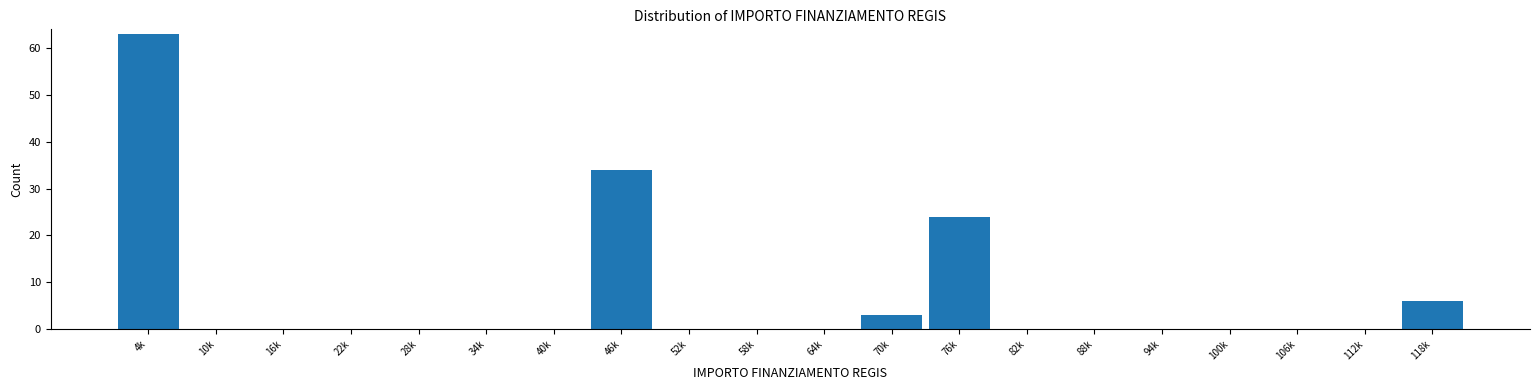

Reading right to left, what are all the values shown in this chart?

118k=6	112k=0	106k=0	100k=0	94k=0	88k=0	82k=0	76k=24	70k=3	64k=0	58k=0	52k=0	46k=34	40k=0	34k=0	28k=0	22k=0	16k=0	10k=0	4k=63